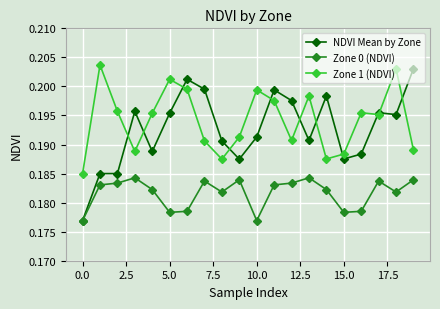

Which series has the largest range (max minus min)?

NDVI Mean by Zone